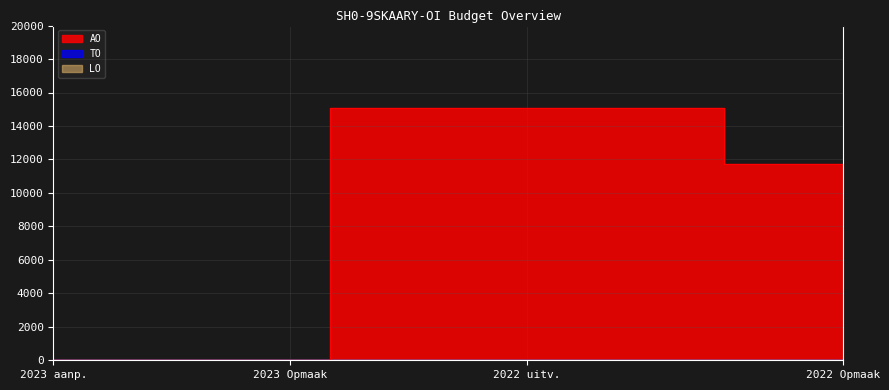

Is the value of TO at 2023 Opmaak – goedgekeurd greater than the value of AO at 2022 uitvoering?

No